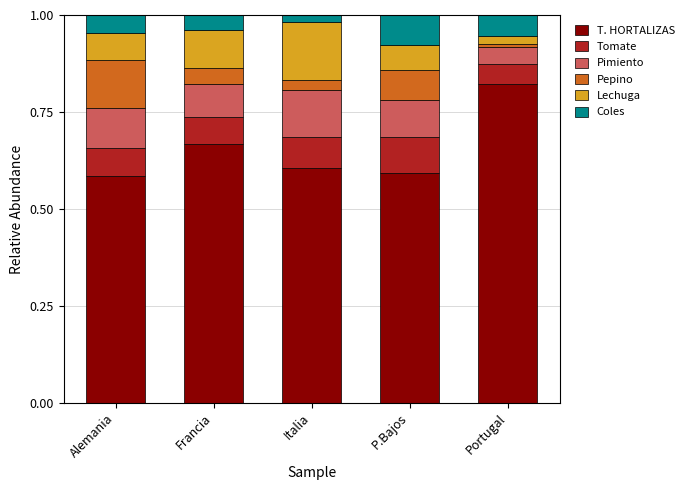

What is the sum of all T. HORTALIZAS values?

3.3